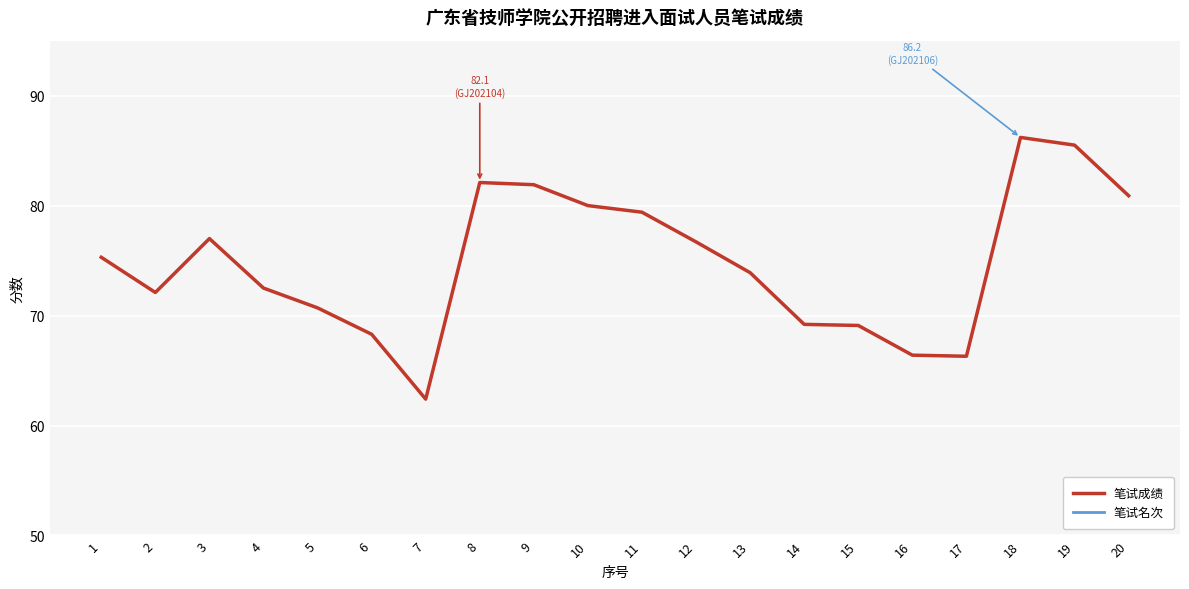

What is the sum of all 笔试成绩 values?

1495.9